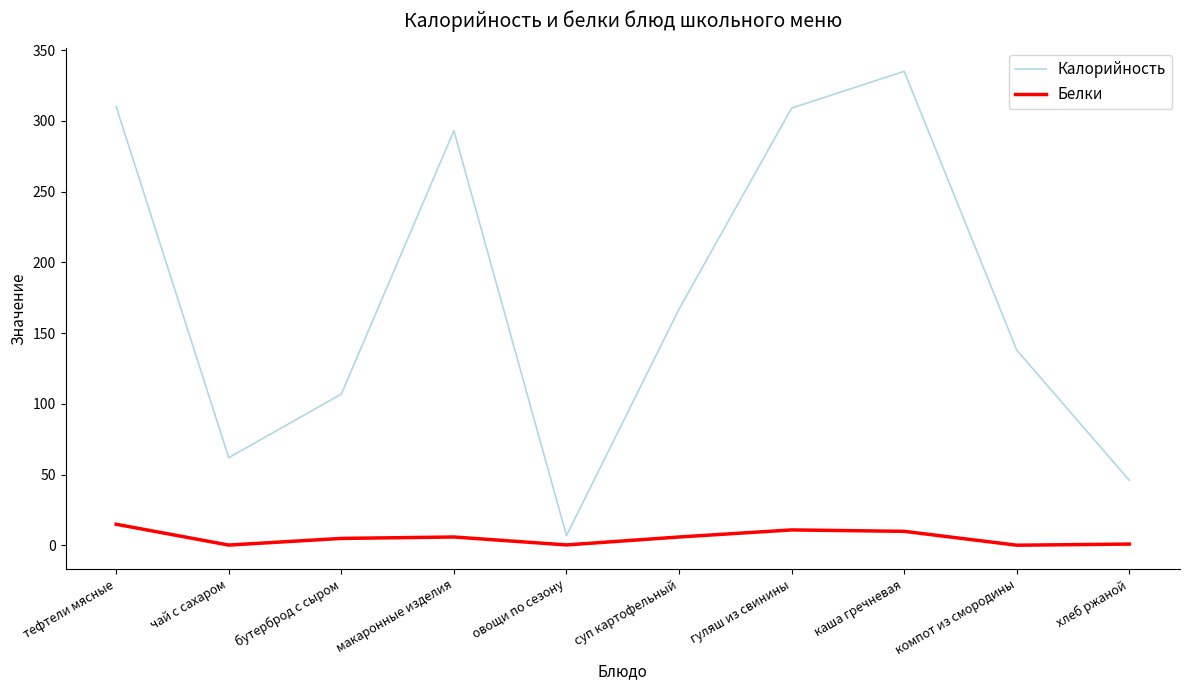

What position from the left is каша гречневая?

8